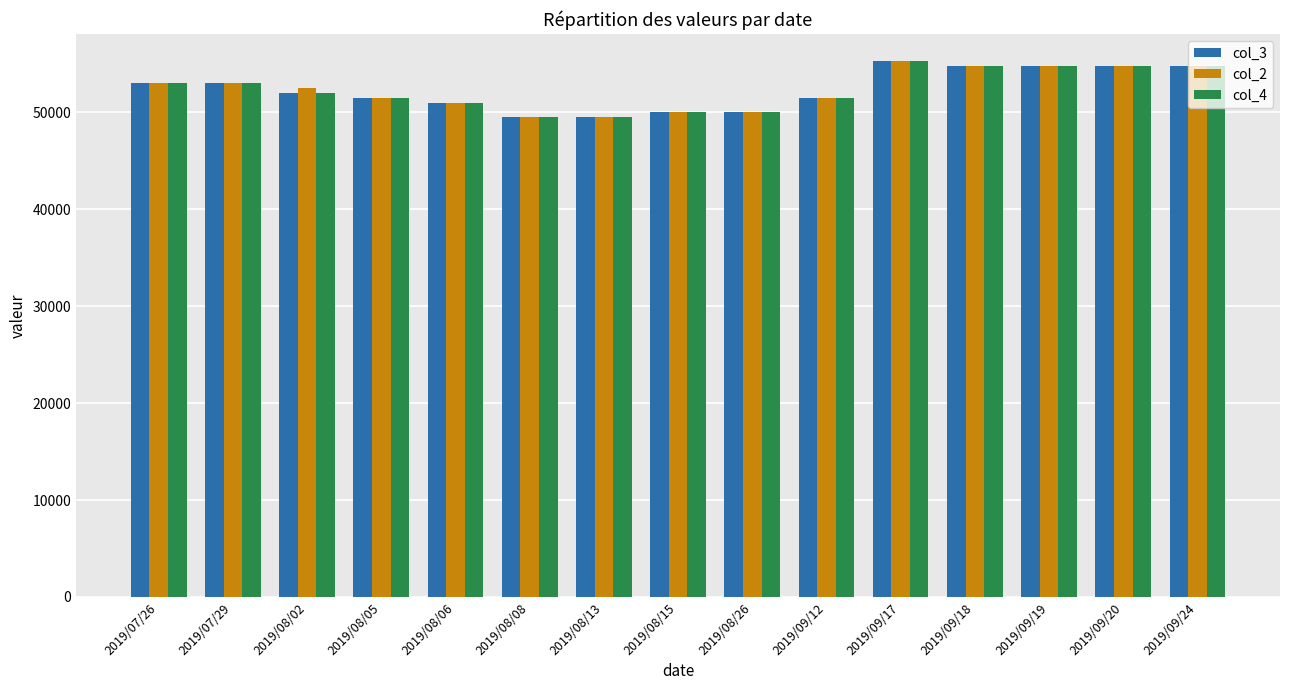

At how many categories does at least one series exceed 50677?

11